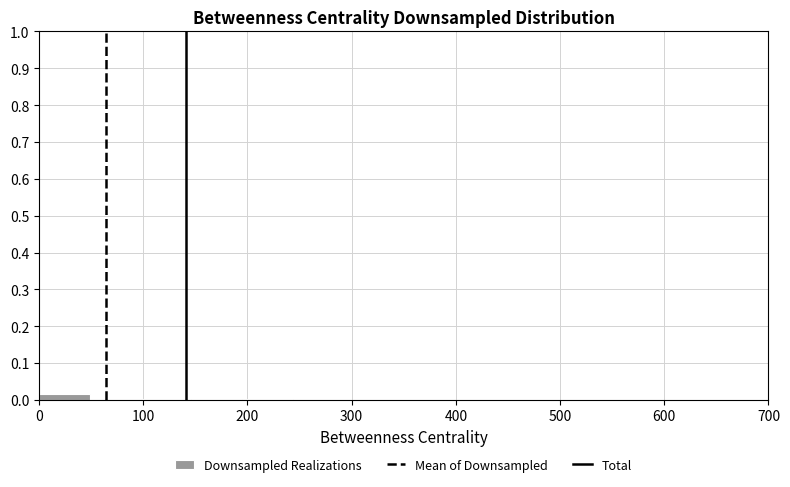

Which range on the x-axis has the tallest bar?

0 to 50